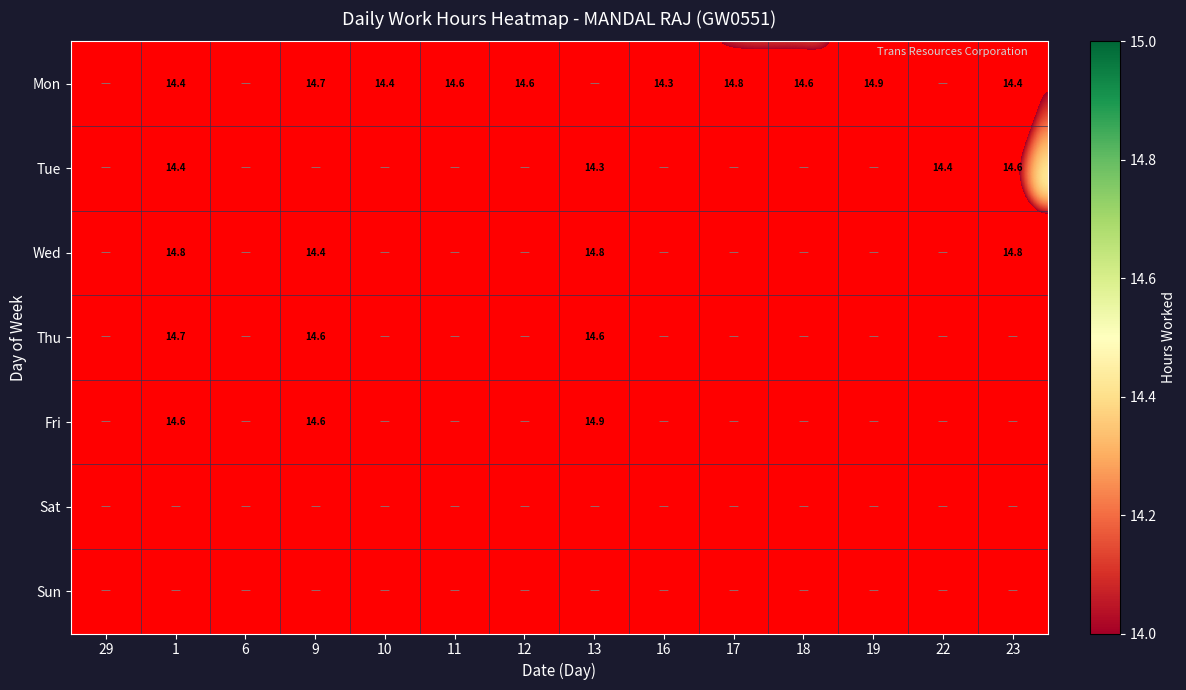

The Mon series shows 14.6 at 18. True or false?

True